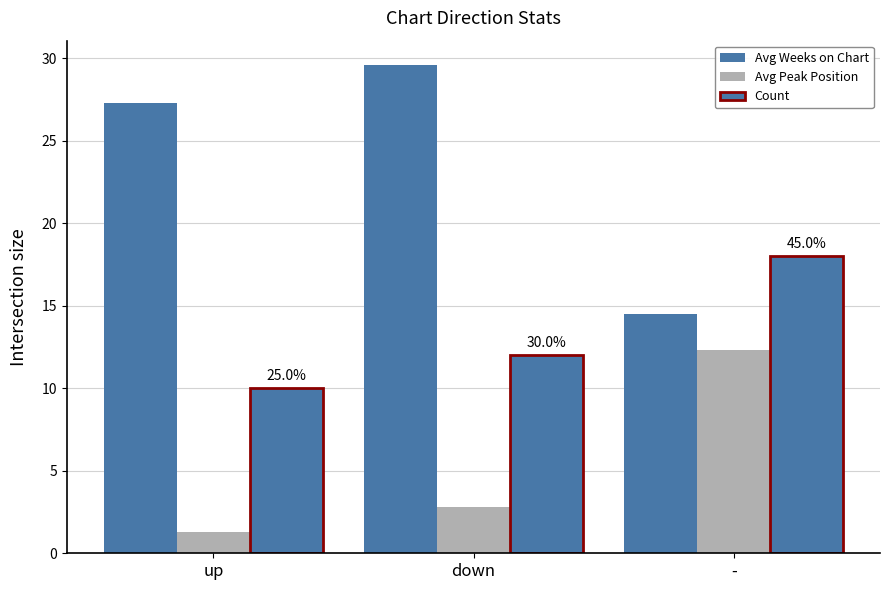

Between down and -, which series saw the biggest shift?

Avg Weeks on Chart